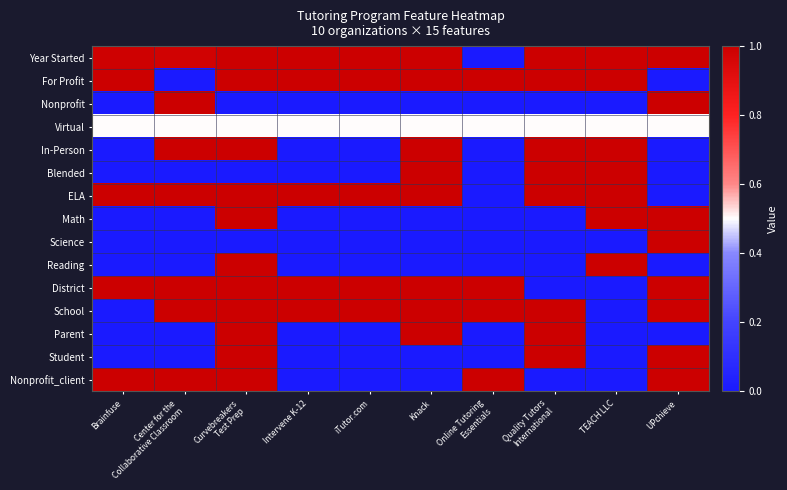

Which series has the largest total across all categories?

Year Started